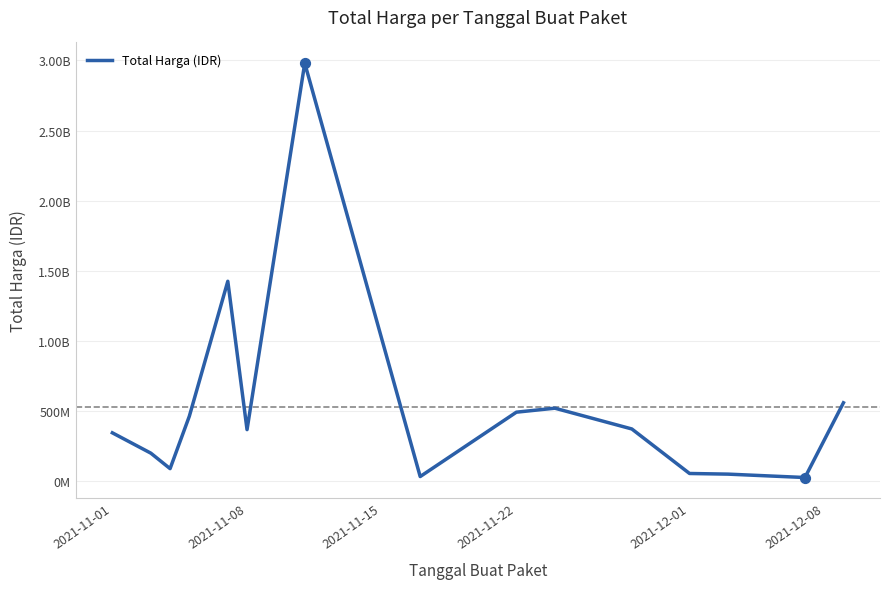

Does the chart have visible grid lines?

Yes